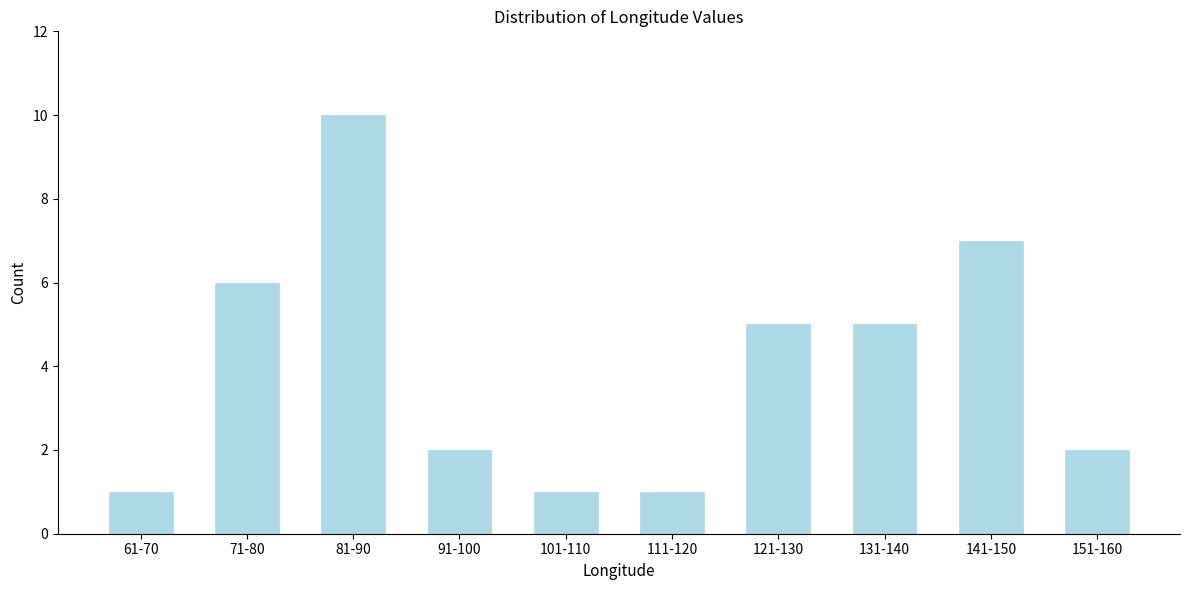

Reading left to right, list all the values displayed in this chart.

1	6	10	2	1	1	5	5	7	2